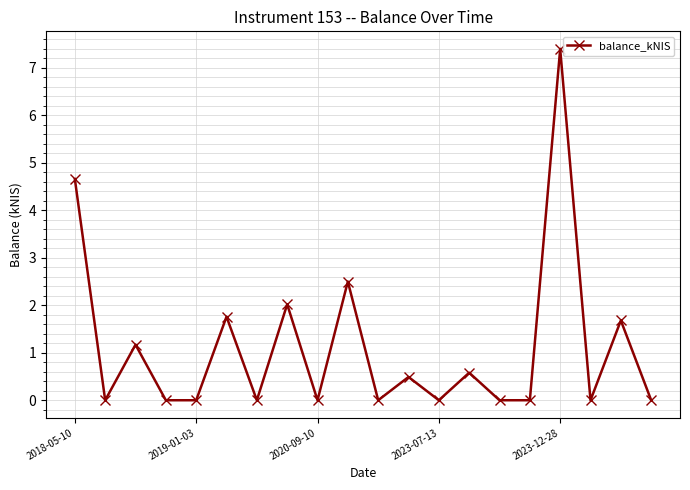

True or false: the data has more than 1 interior local peaks.

True